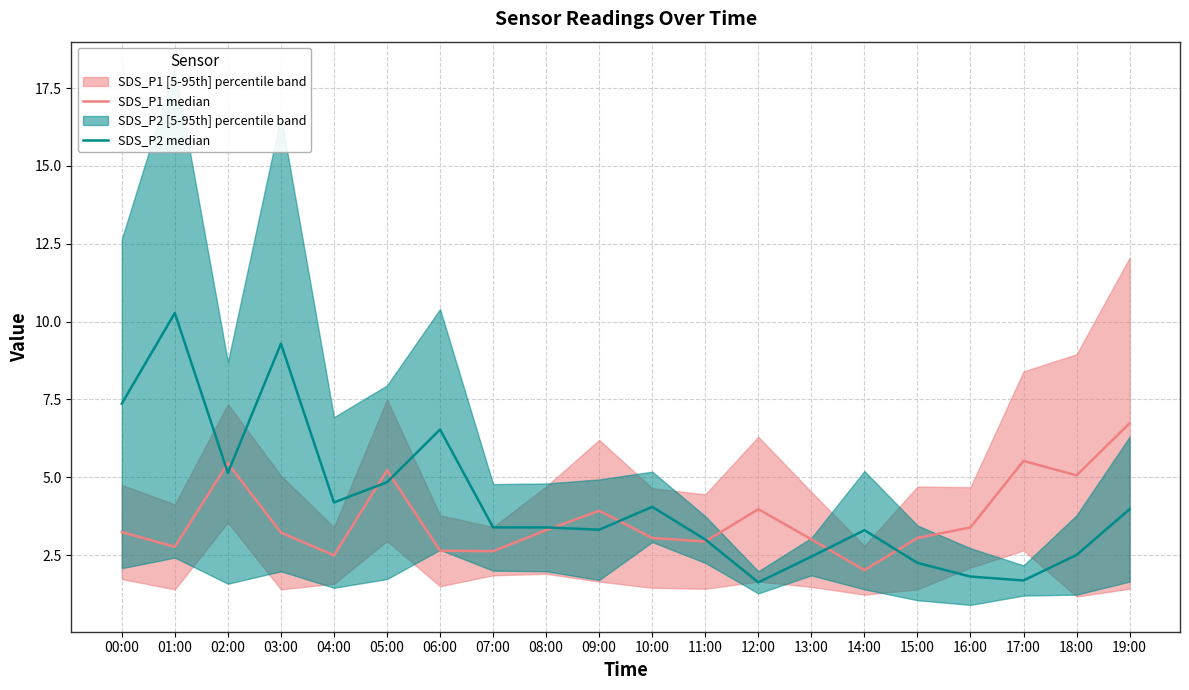

At how many categories does at least one series exceed 5?

9